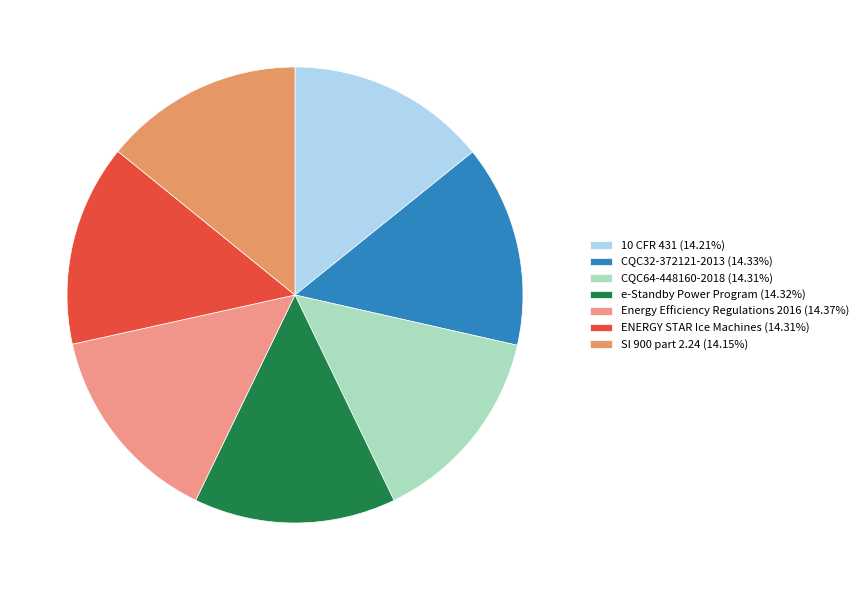

To the nearest percent, what portion does SI 900 part 2.24 represent?

14%